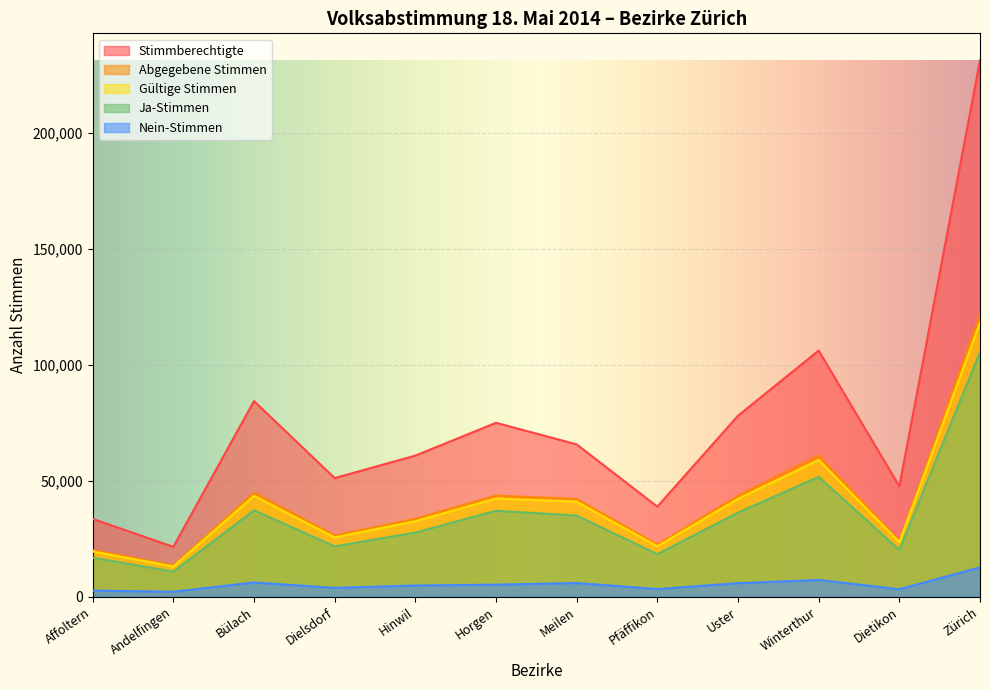

Where is Gültige Stimmen nearest to the value 65654?

Winterthur